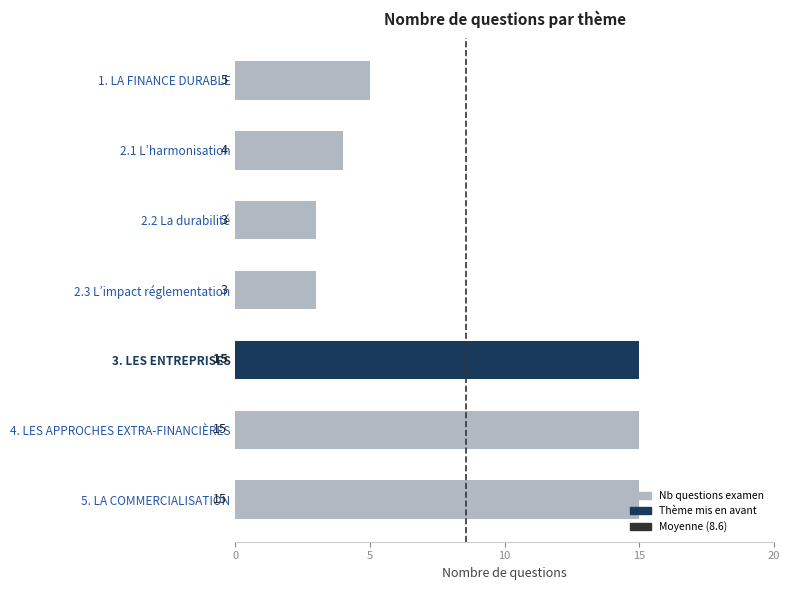

At which label is the value closest to 9?

1. LA FINANCE DURABLE